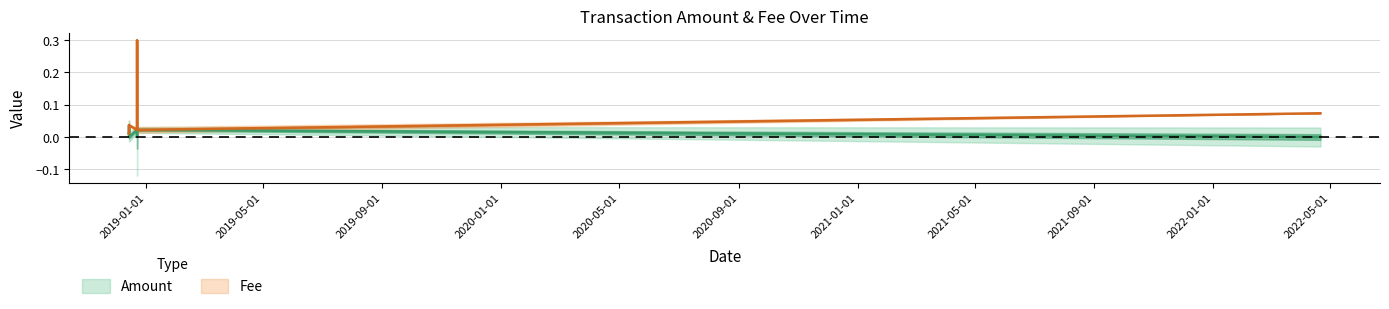

How many lines are shown in the chart?

2